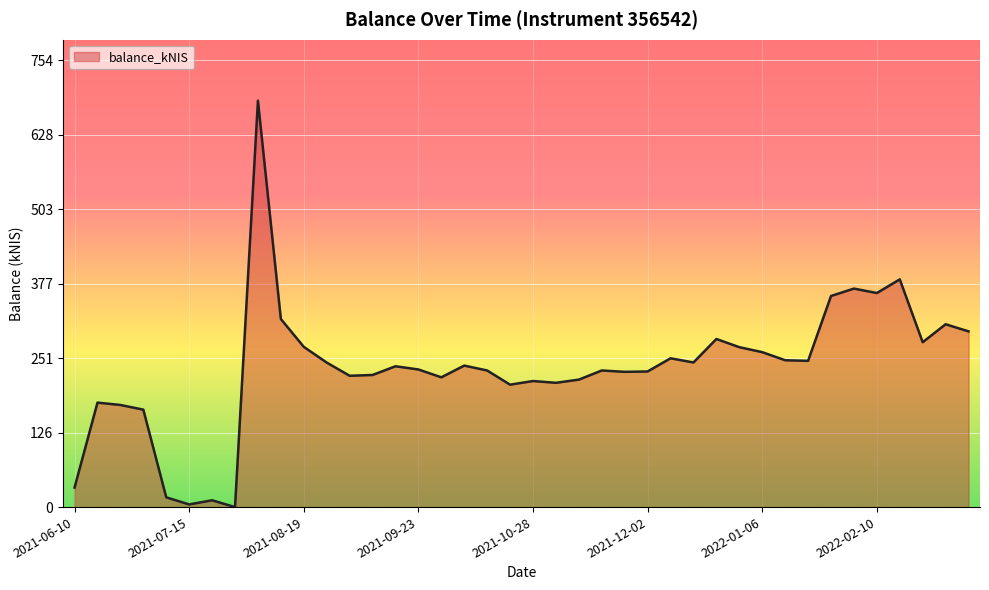

What is the greatest value displayed?

685.4